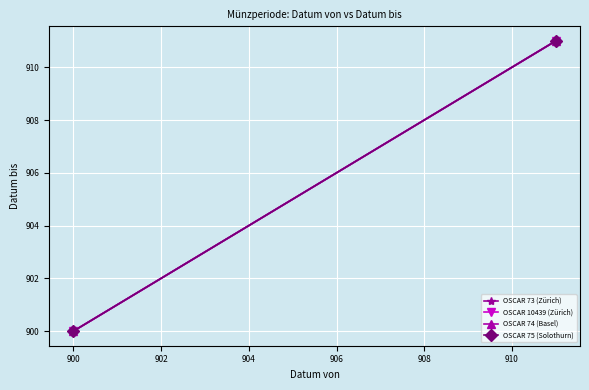

Count the OSCAR 74 (Basel) values in the range 900 to 911.

2